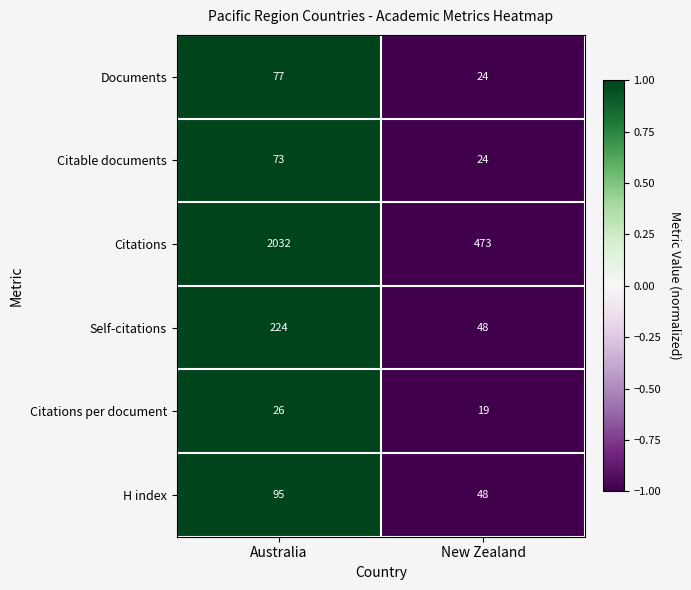

Reading left to right, extract all data points from this chart.

Documents: 77	24
Citable documents: 73	24
Citations: 2032	473
Self-citations: 224	48
Citations per document: 26	19
H index: 95	48